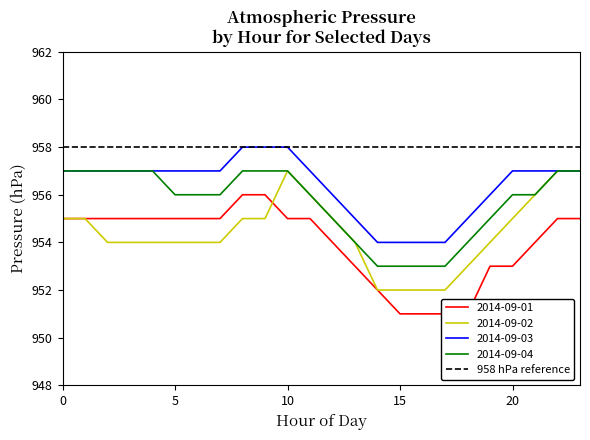

Between 11 and 18, which series saw the biggest shift?

2014-09-01